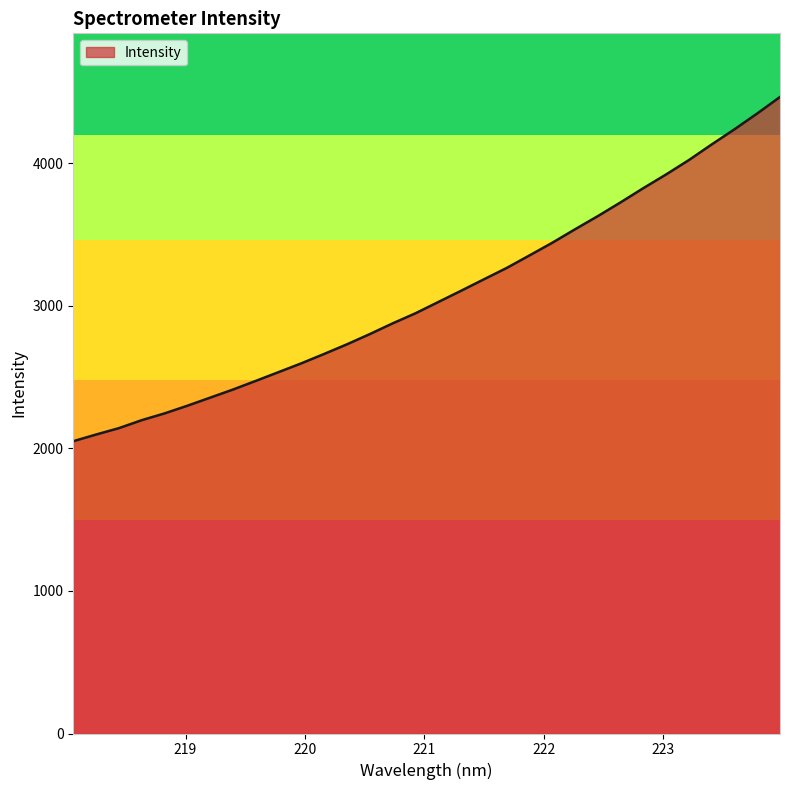

What is the smallest value displayed?

2050.3